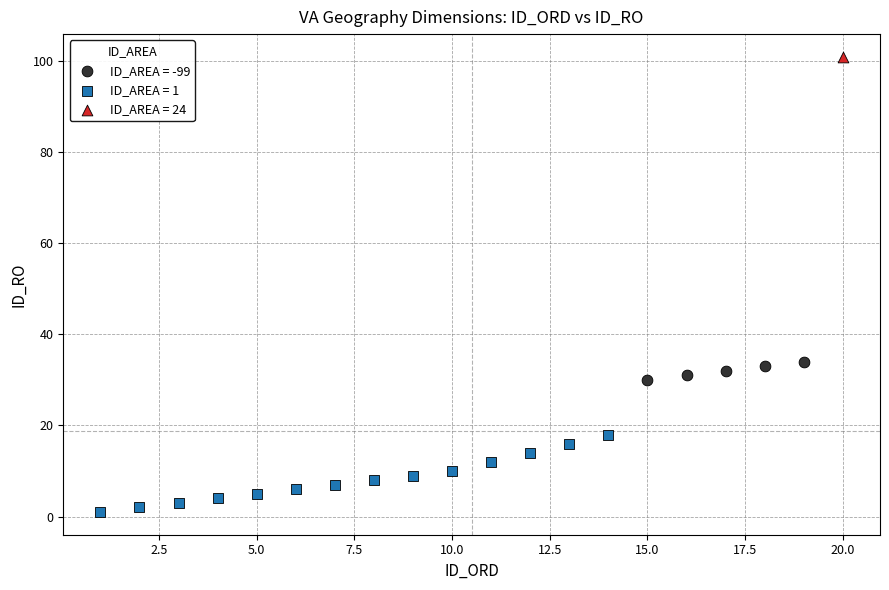

What are all the series names shown in the legend?

ID_AREA = -99, ID_AREA = 1, ID_AREA = 24